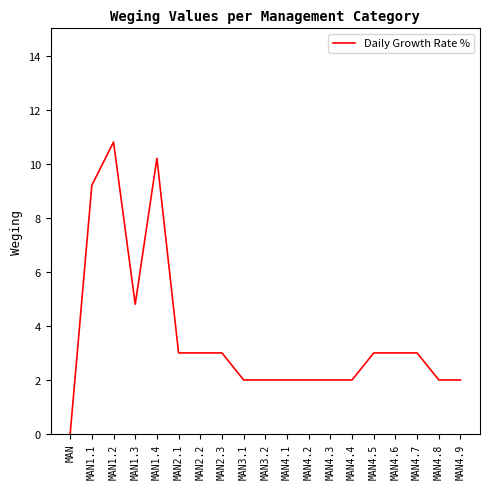

What is the difference between the maximum and minimum values?

10.8